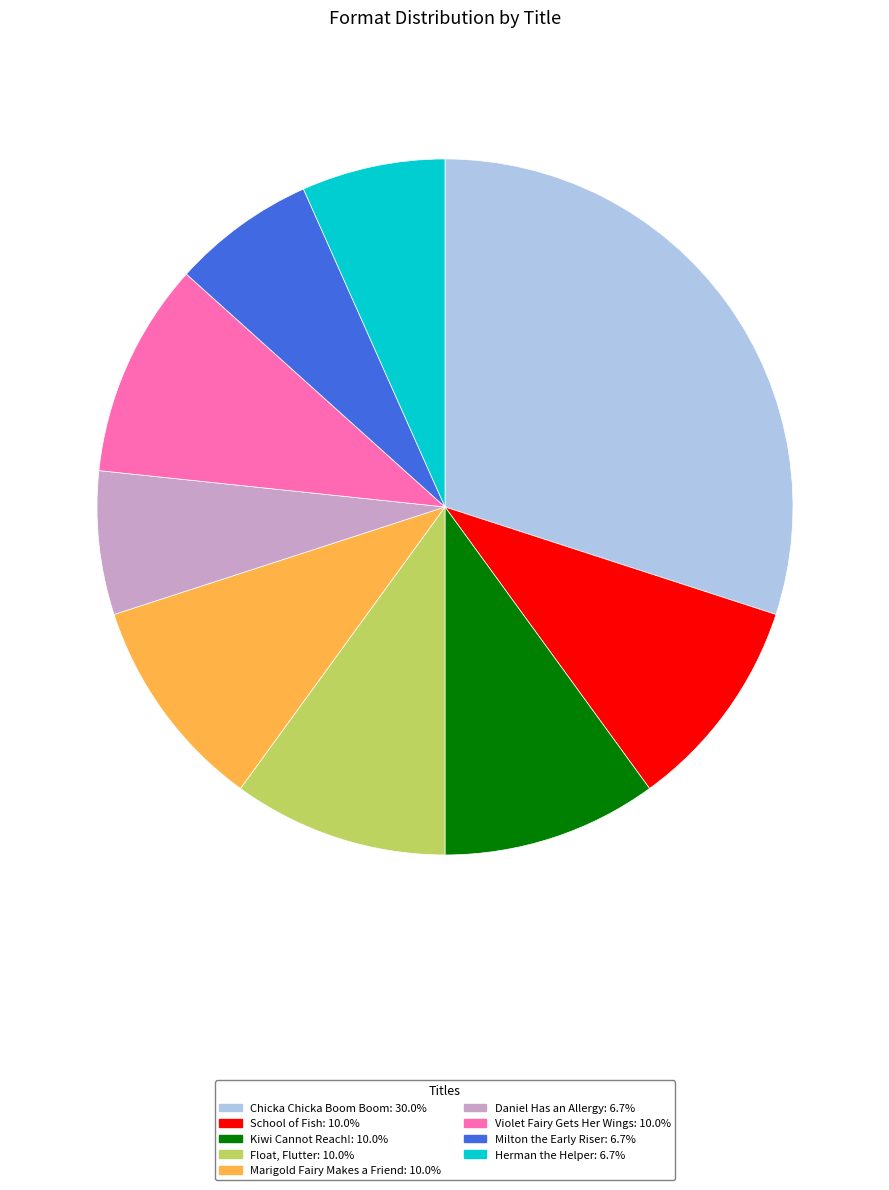

Is the sum of Marigold Fairy Makes a Friend: 10.0% and Herman the Helper: 6.7% greater than half?

No